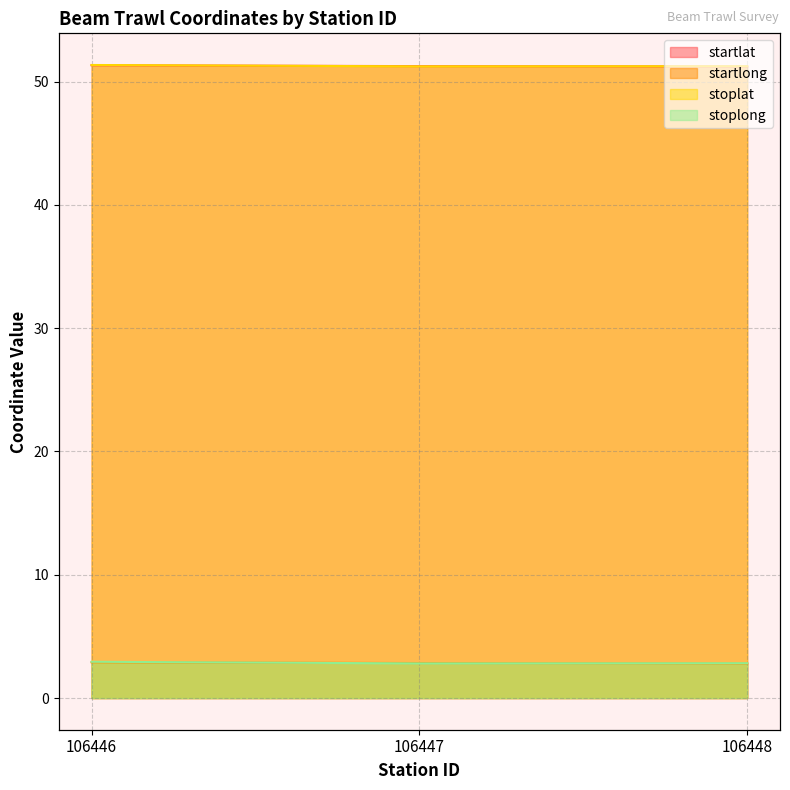

What are all the series names shown in the legend?

startlat, startlong, stoplat, stoplong